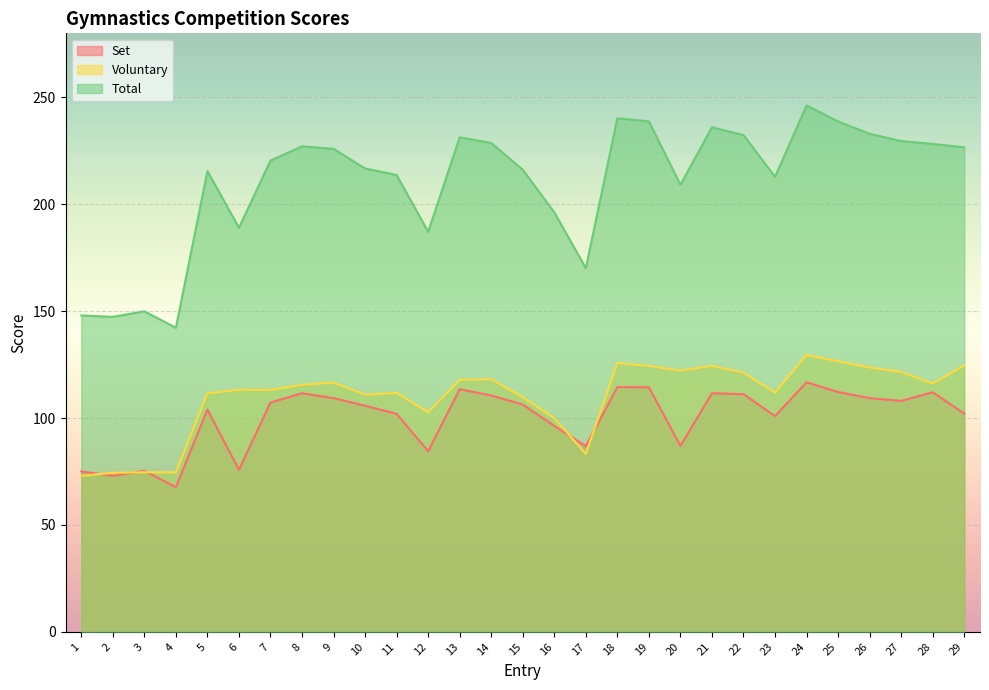

True or false: Total and Set cross at least once.

False